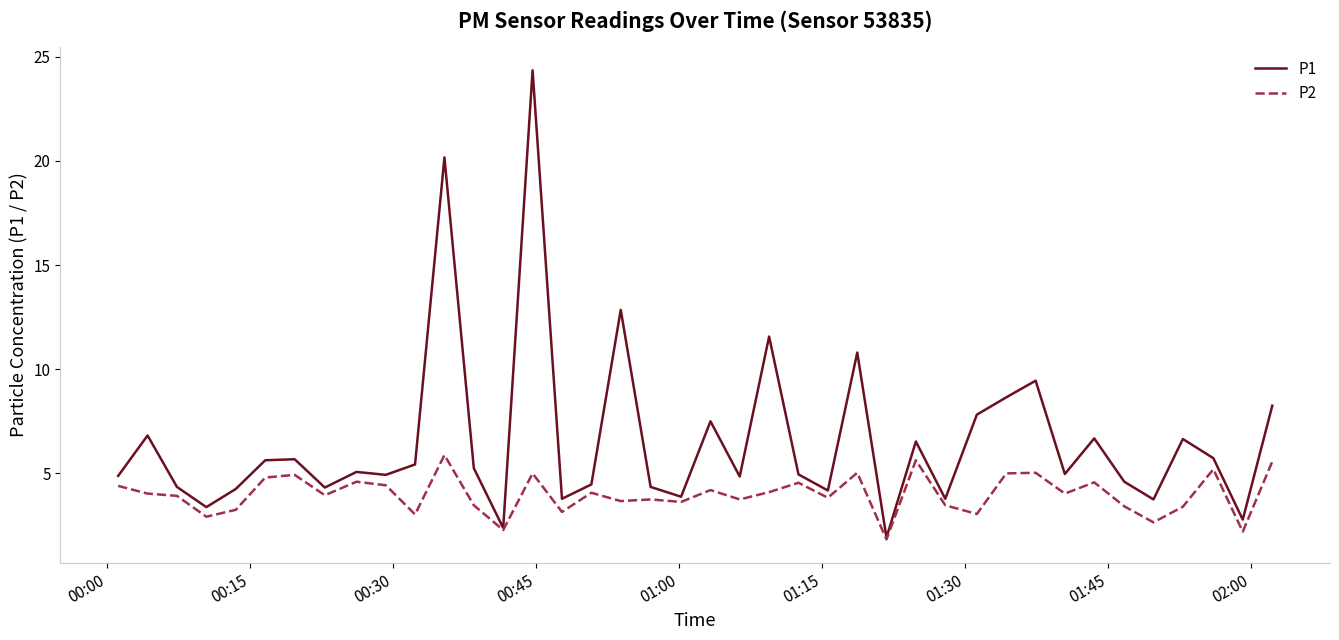

Rank the series by their maximum value, from lowest to highest.

P2, P1